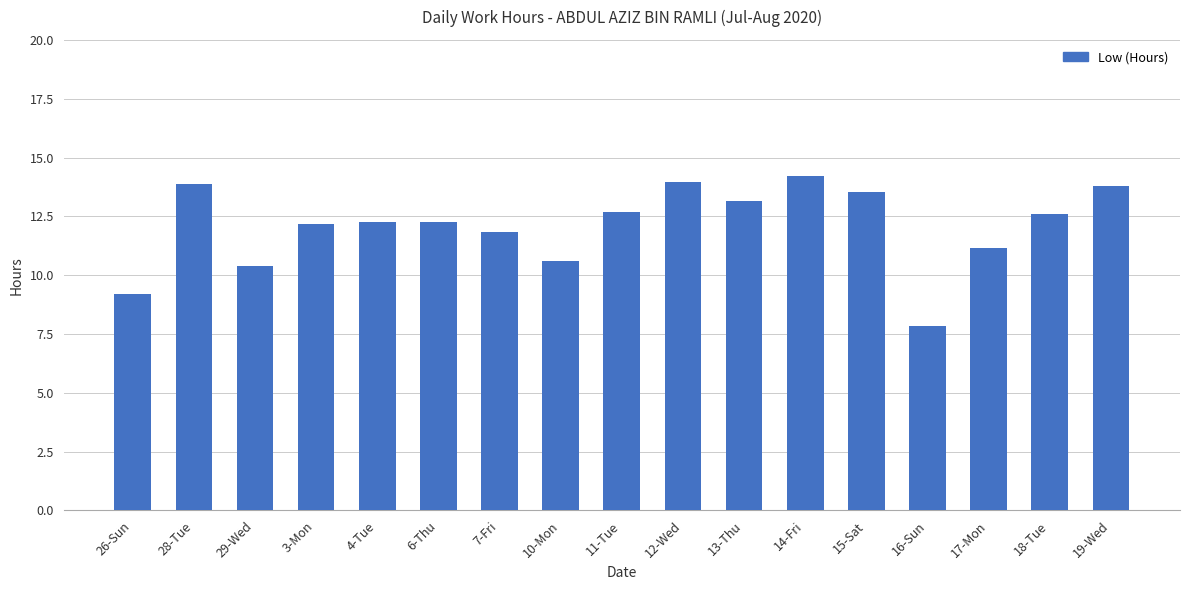

Where is the data nearest to the value 11?

17-Mon